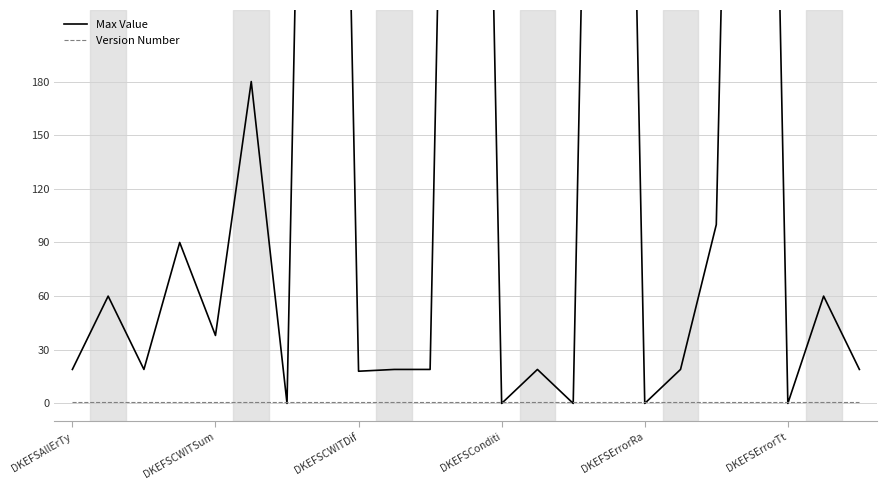

Rank the series by their maximum value, from lowest to highest.

Version Number, Max Value